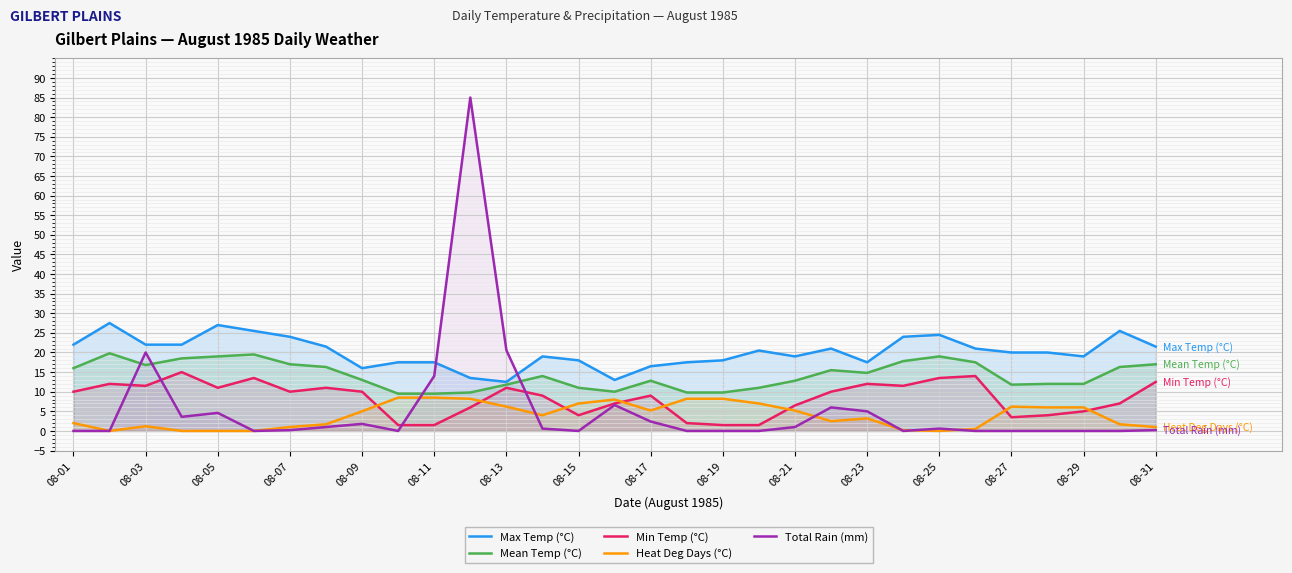

What is the minimum value for Mean Temp (°C)?

9.5